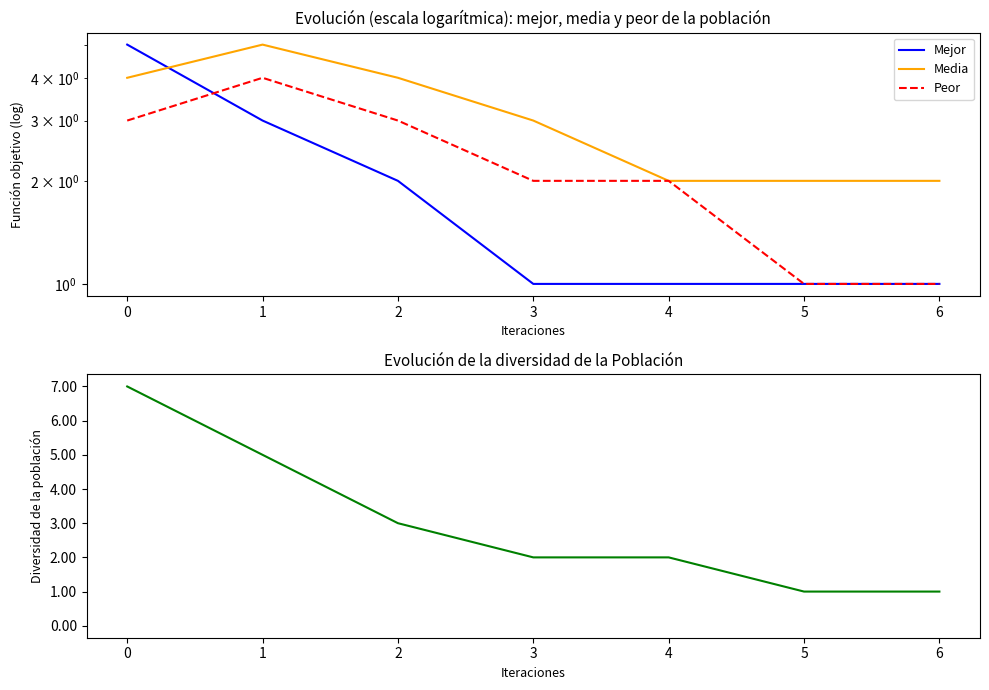

Which series has the largest range (max minus min)?

Diversidad